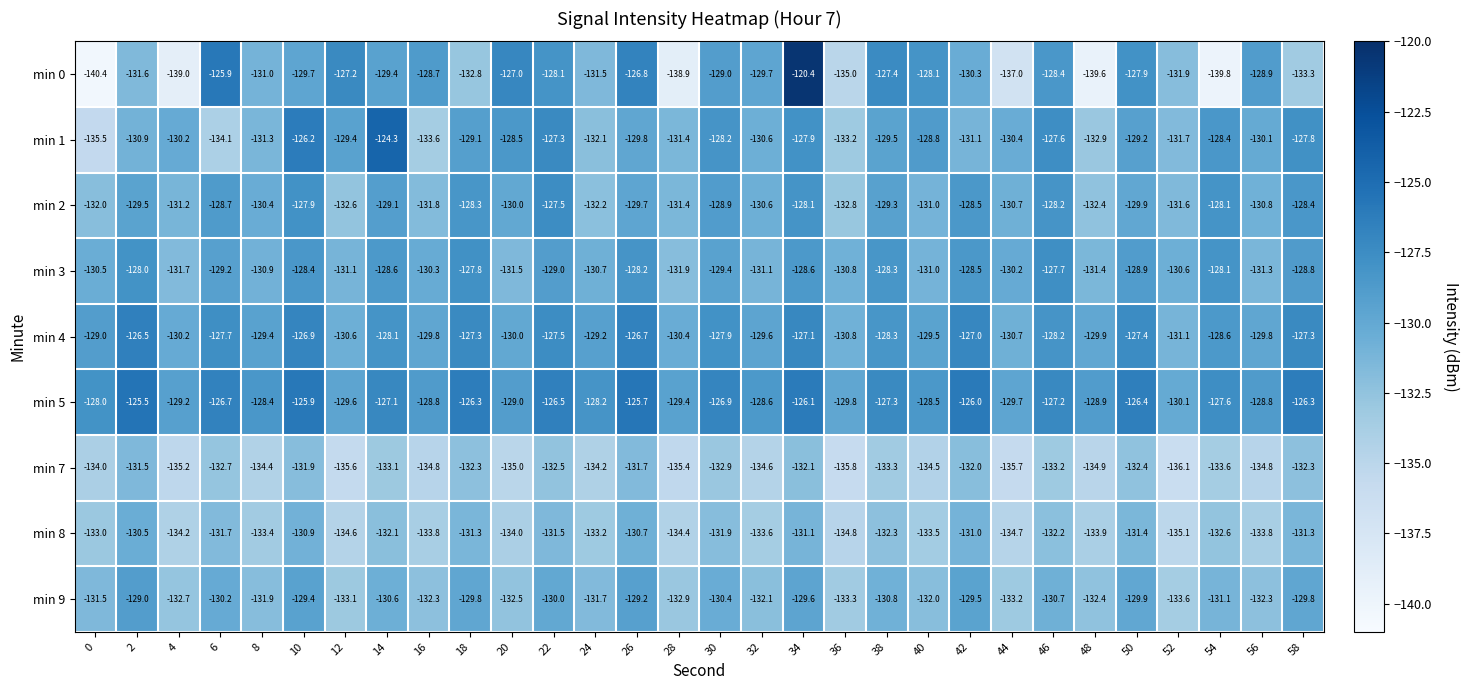

The min 0 series shows -212.0 at 48. True or false?

False